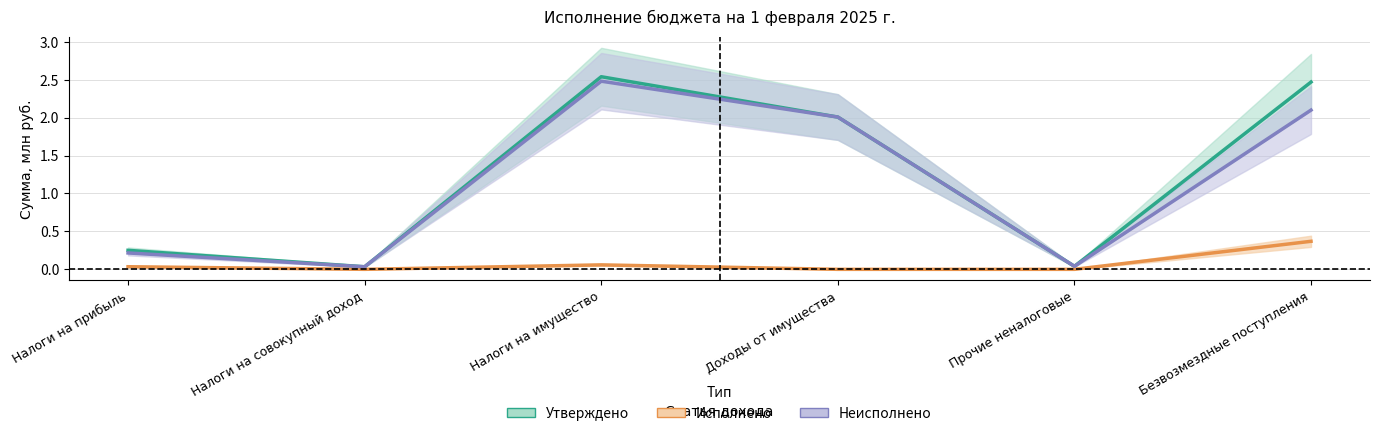

At which label does Исполнено reach its peak?

Безвозмездные поступления